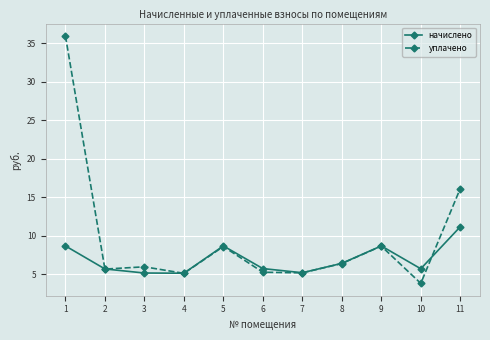

True or false: уплачено has more than 1 points higher than both neighbors.

True